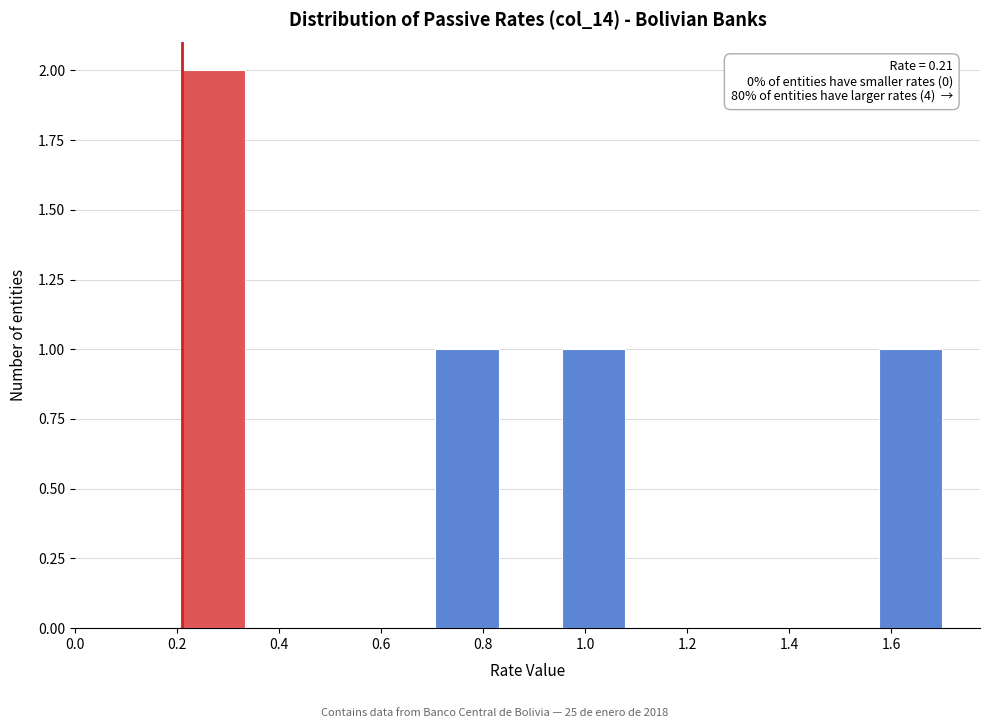

Over which range of the x-axis is the bar tallest?

0.22 to 0.34